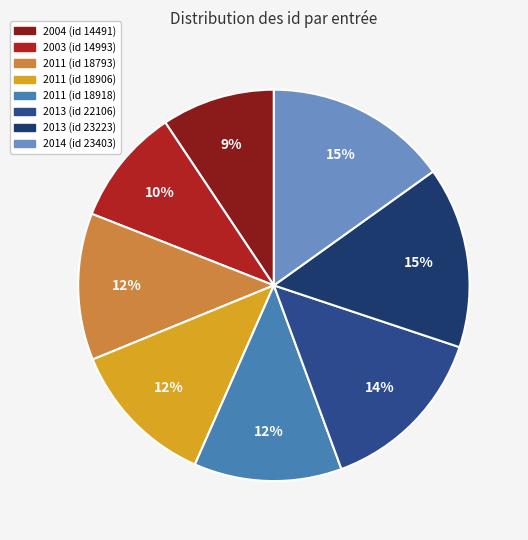

Does 2011 (id 18793) represent more than half of the total?

No